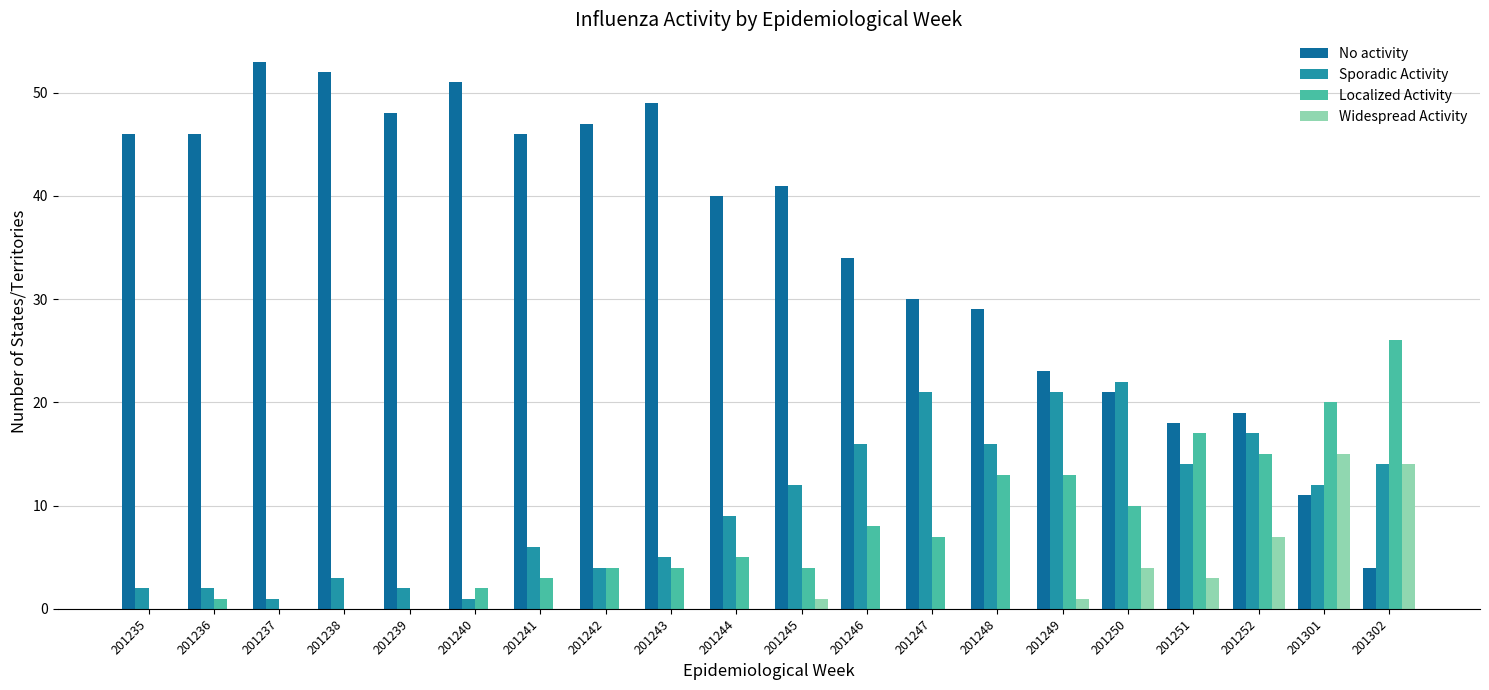

Reading right to left, list all the values displayed in this chart.

No activity: 201302=4	201301=11	201252=19	201251=18	201250=21	201249=23	201248=29	201247=30	201246=34	201245=41	201244=40	201243=49	201242=47	201241=46	201240=51	201239=48	201238=52	201237=53	201236=46	201235=46
Sporadic Activity: 201302=14	201301=12	201252=17	201251=14	201250=22	201249=21	201248=16	201247=21	201246=16	201245=12	201244=9	201243=5	201242=4	201241=6	201240=1	201239=2	201238=3	201237=1	201236=2	201235=2
Localized Activity: 201302=26	201301=20	201252=15	201251=17	201250=10	201249=13	201248=13	201247=7	201246=8	201245=4	201244=5	201243=4	201242=4	201241=3	201240=2	201239=0	201238=0	201237=0	201236=1	201235=0
Widespread Activity: 201302=14	201301=15	201252=7	201251=3	201250=4	201249=1	201248=0	201247=0	201246=0	201245=1	201244=0	201243=0	201242=0	201241=0	201240=0	201239=0	201238=0	201237=0	201236=0	201235=0